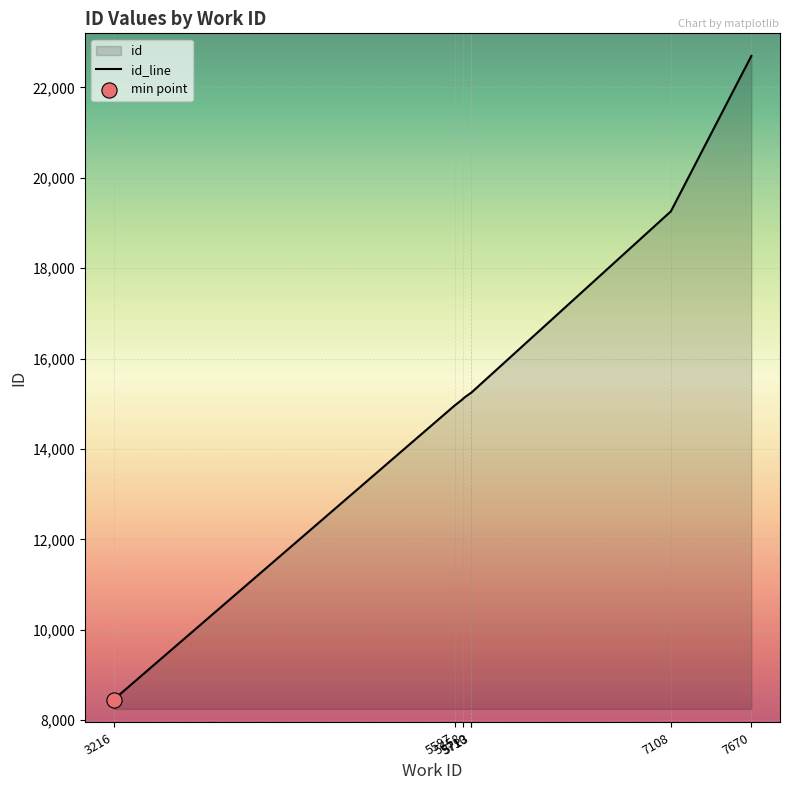

Which has a higher value, 3216 or 5710?

5710